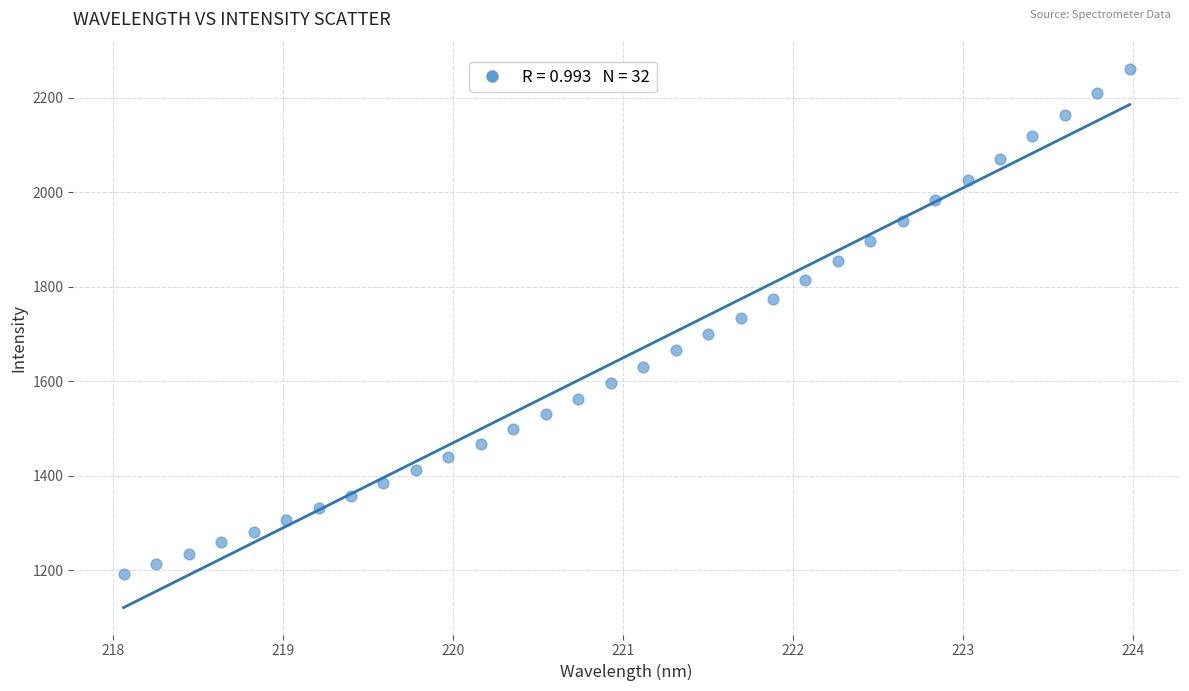

What is the range of X values (max minus min)?

5.9